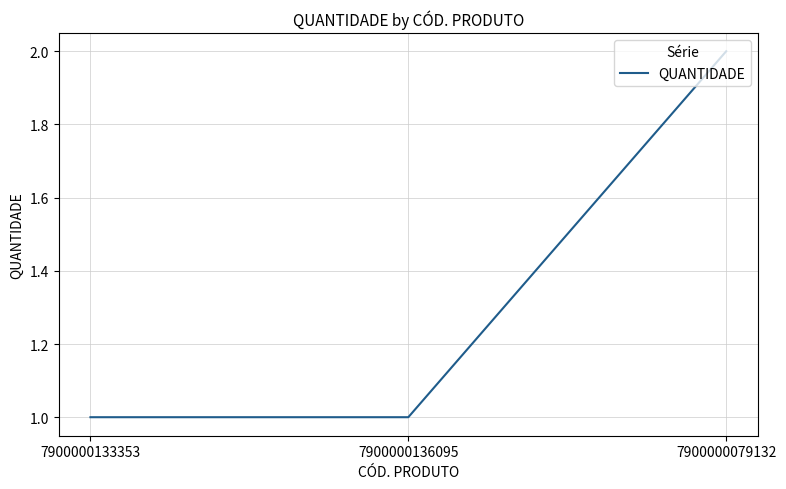

True or false: the data shows 2 at 7900000079132.

True